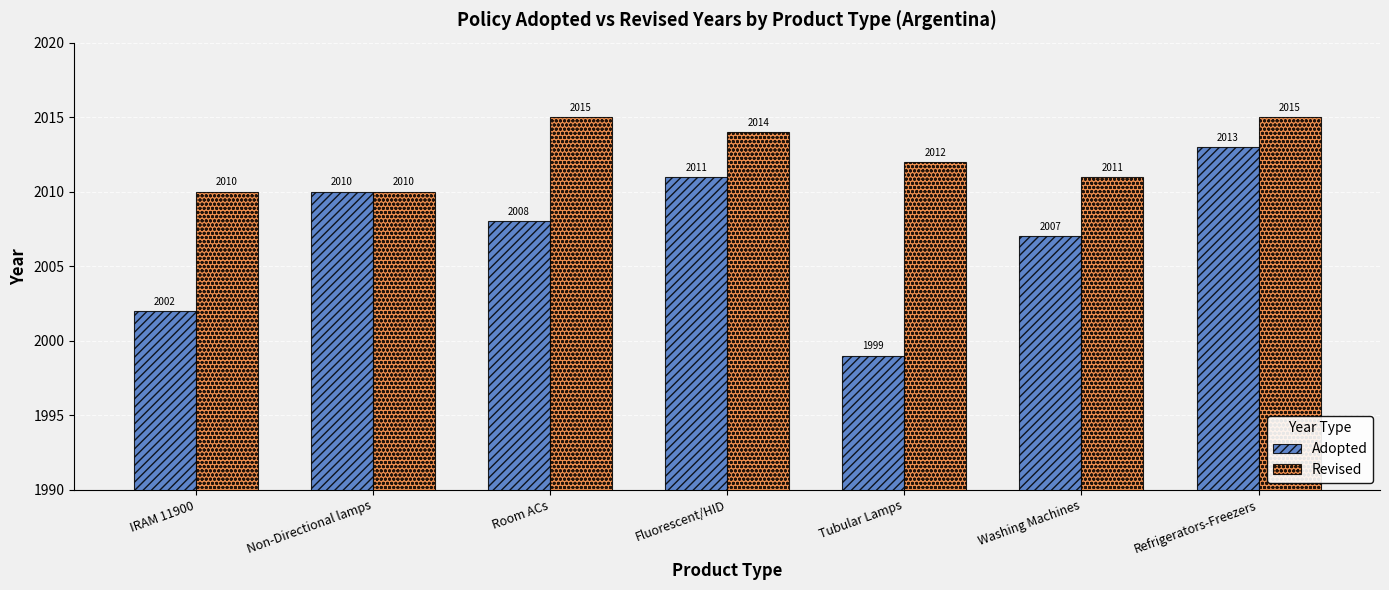

Which series has the largest range (max minus min)?

Adopted